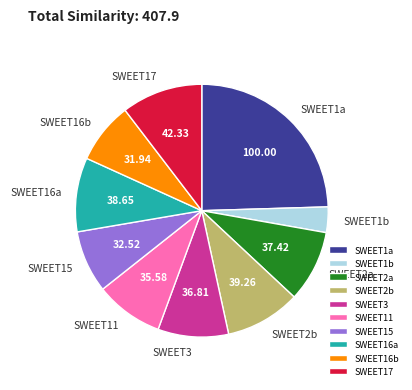

What is the ratio of the value at SWEET2b to the value at SWEET16b?

1.2